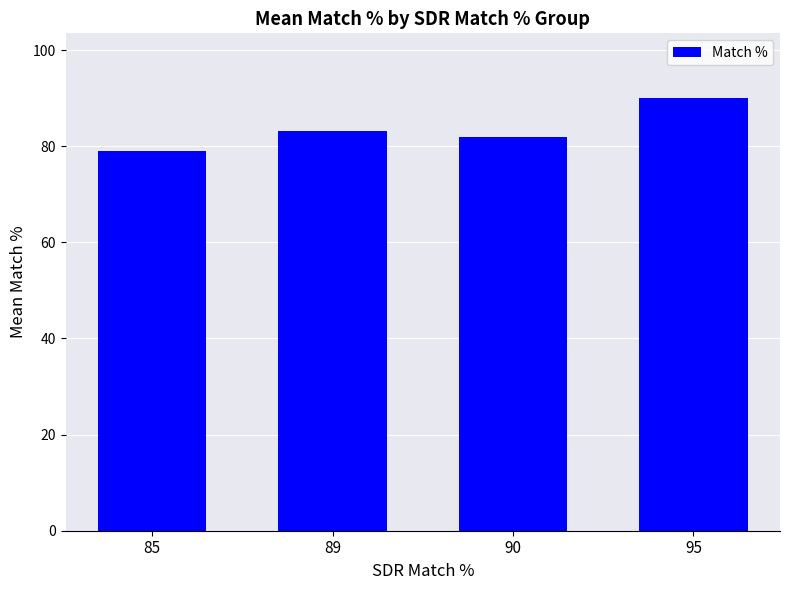

At which label is the value closest to 84?

89